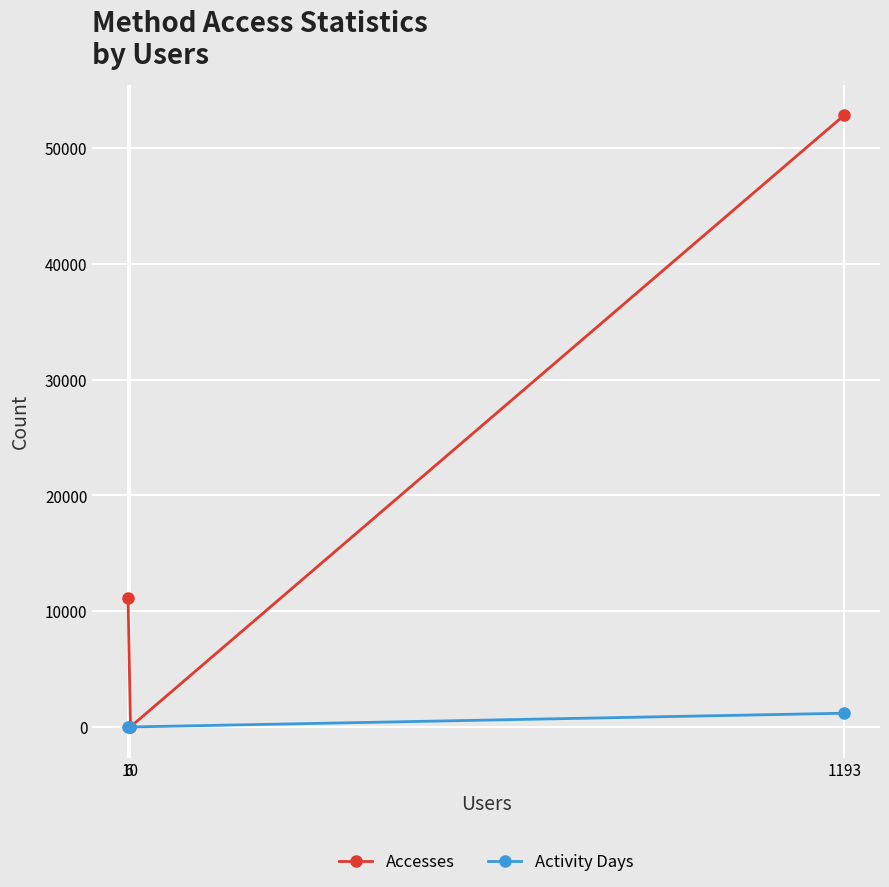

What is the highest value of the Activity Days series?

1198